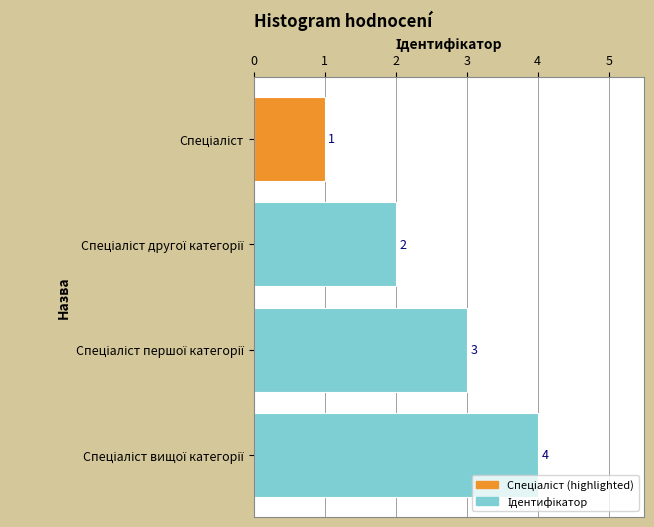

What is the maximum value shown in the chart?

4